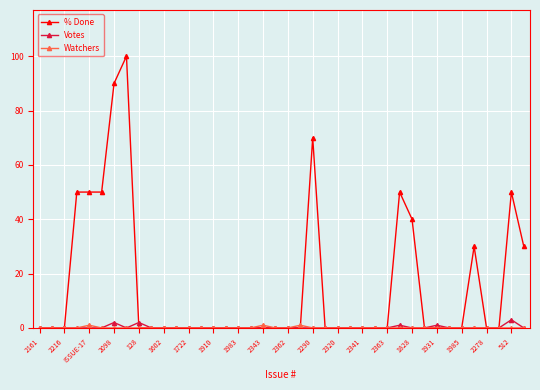

Which series has the widest spread of values?

% Done